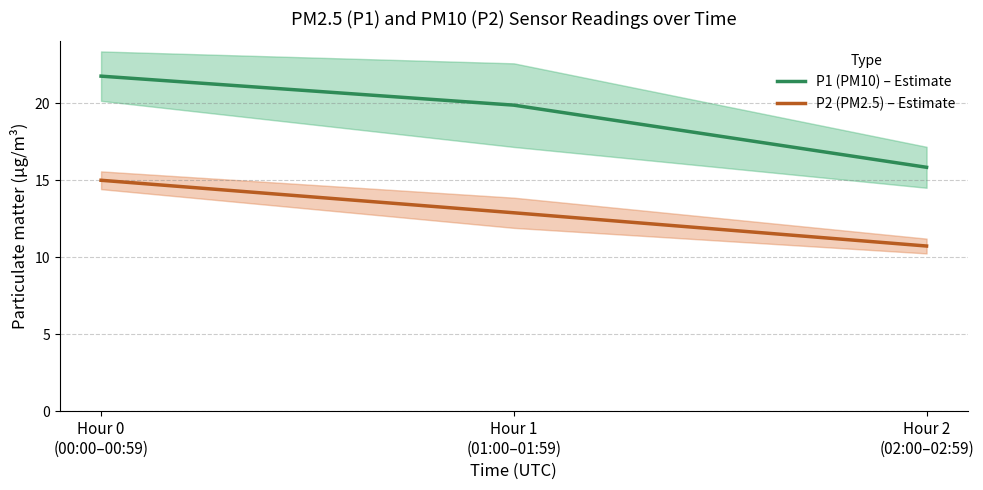

What is the difference between the highest and lowest values at Hour 2
(02:00–02:59)?

5.1